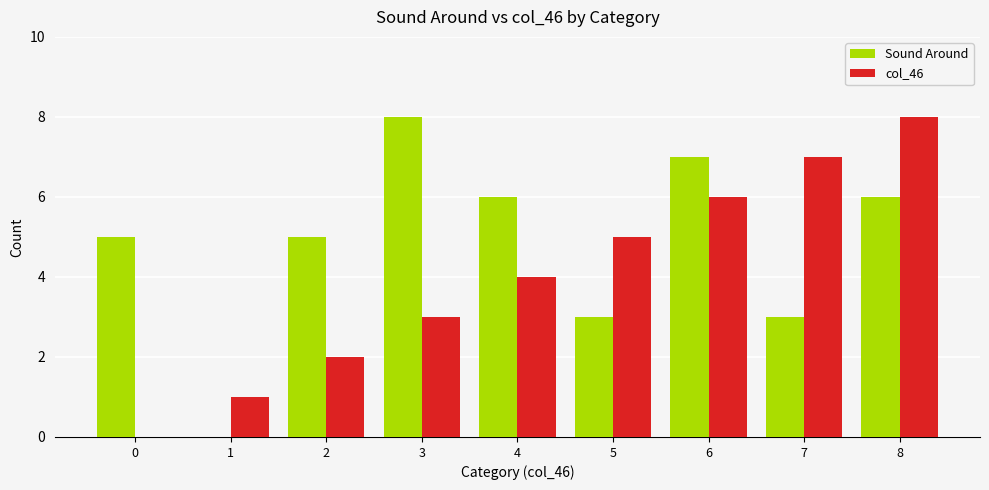

At which label does Sound Around reach its peak?

3